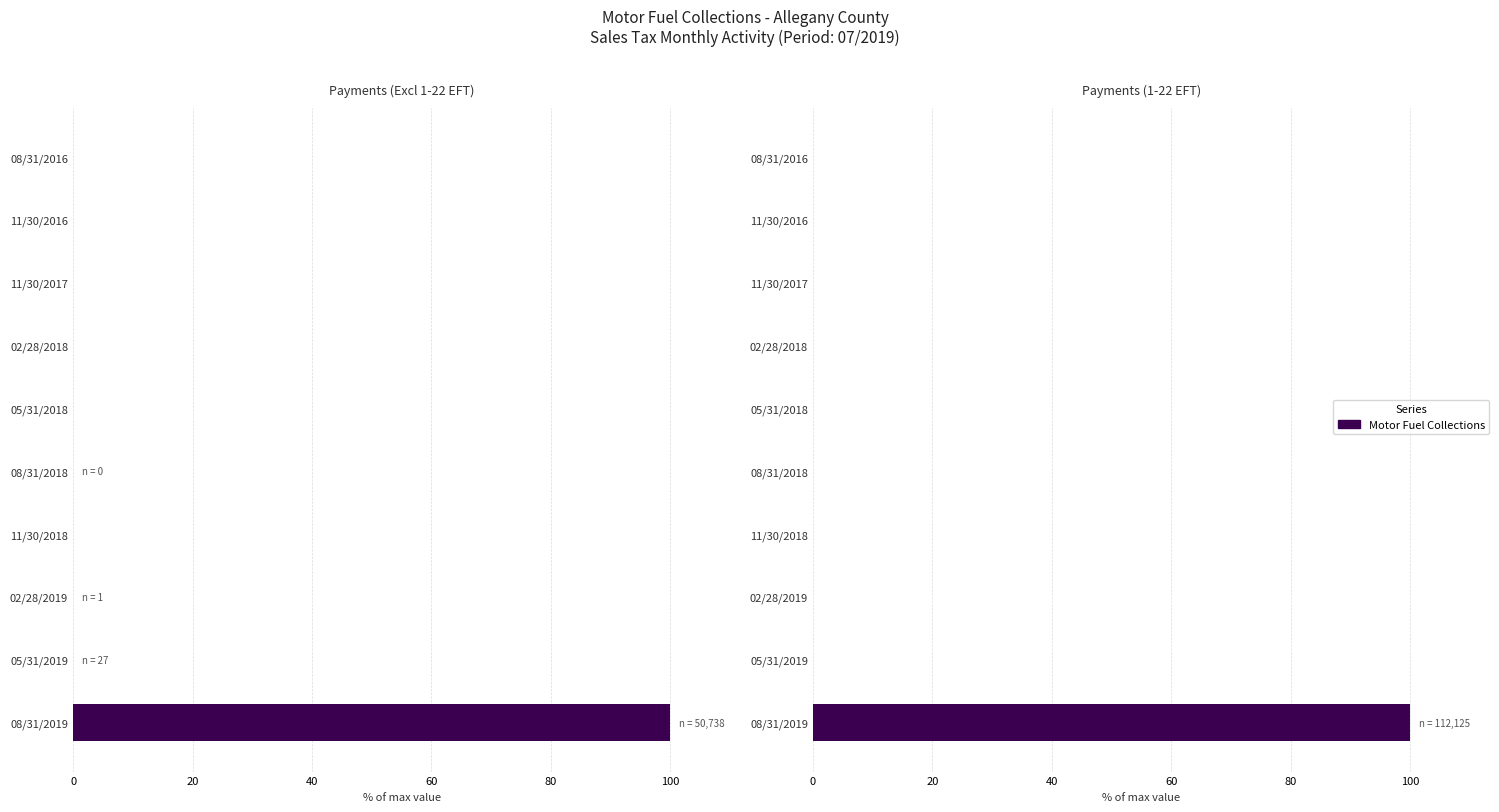

Are the bars horizontal?

Yes